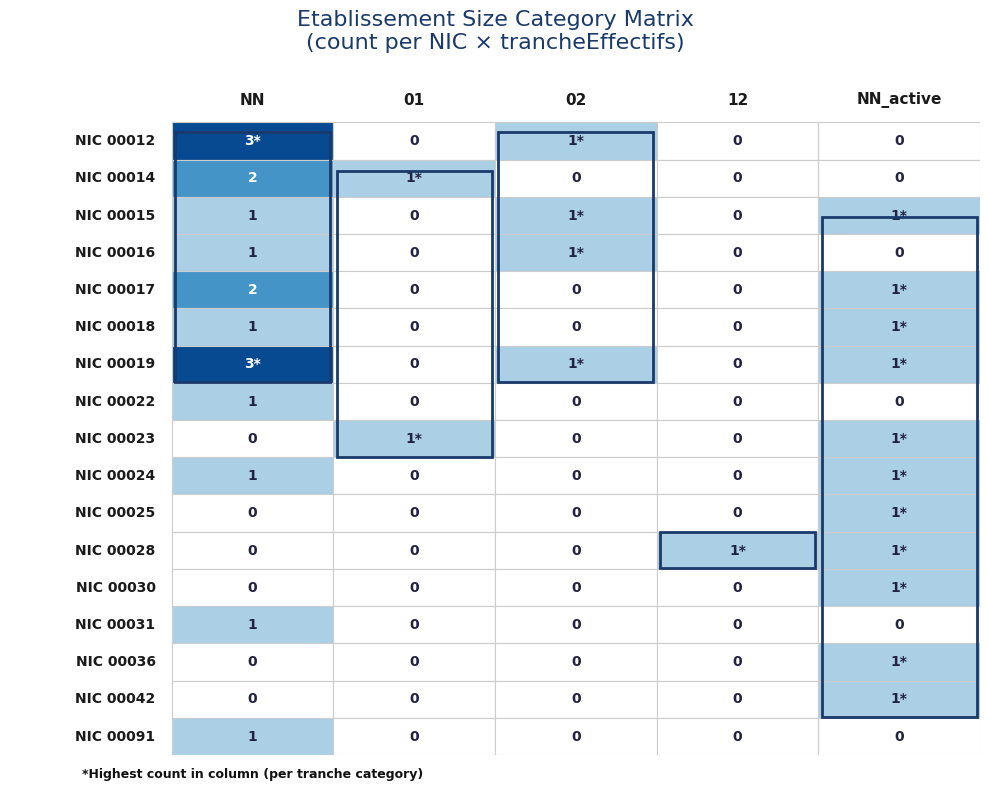

How many 00091 values are between 0 and 1?

5